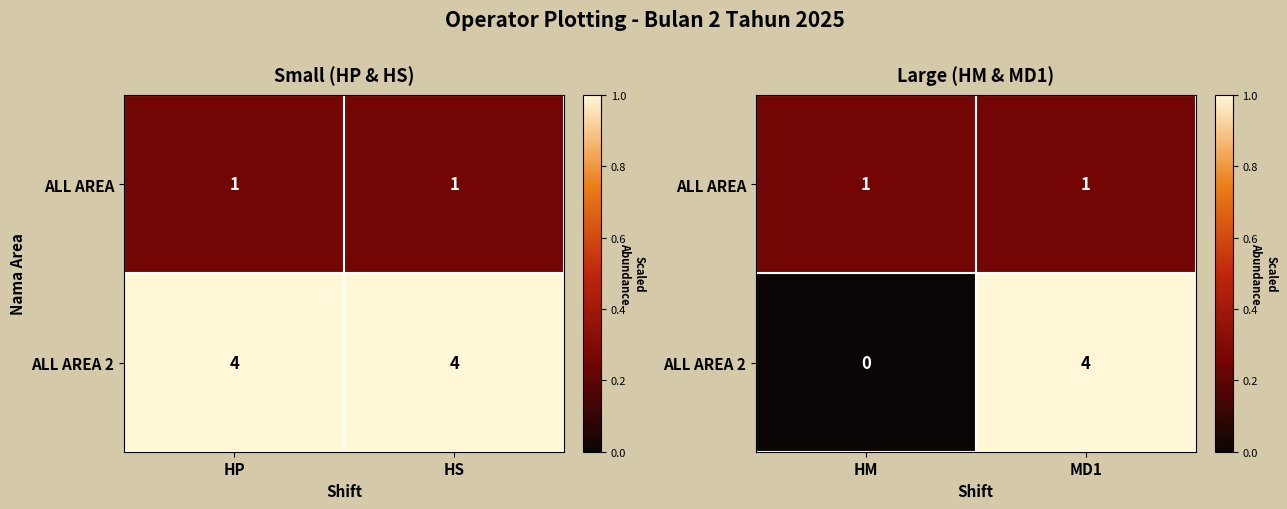

Rank the series by their maximum value, from lowest to highest.

ALL AREA, ALL AREA 2